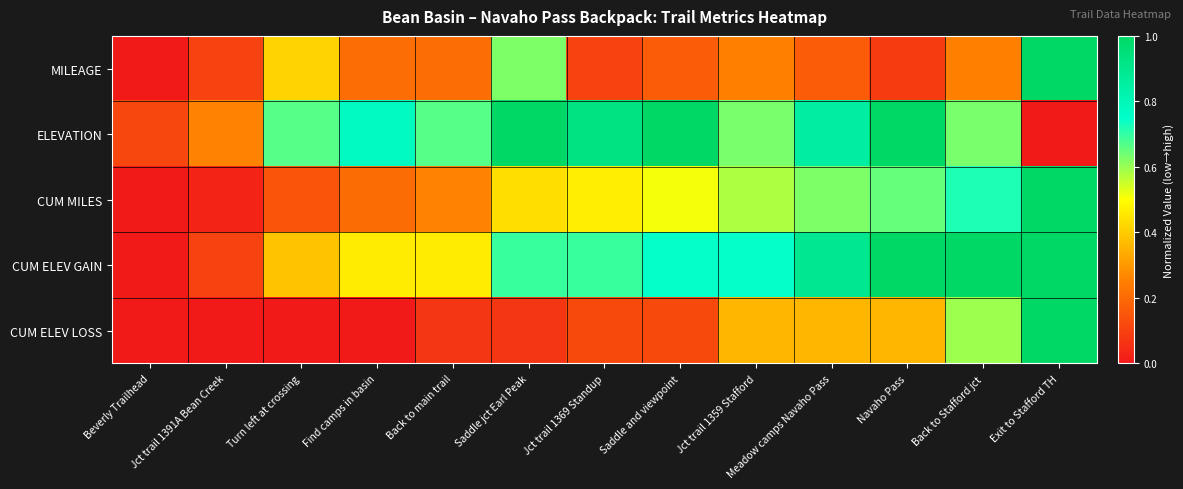

Count the number of data series in this chart.

5